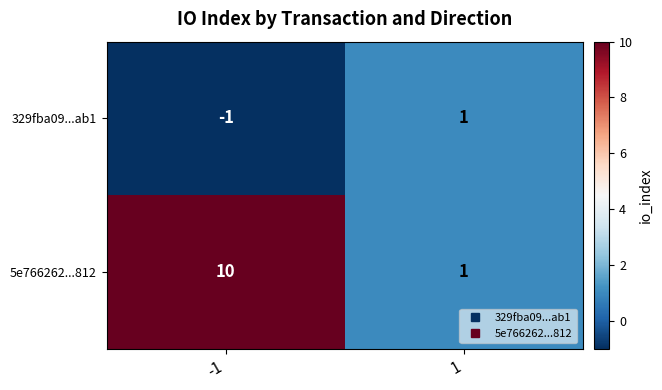

What is the average value of the 5e766262...812 series?

6